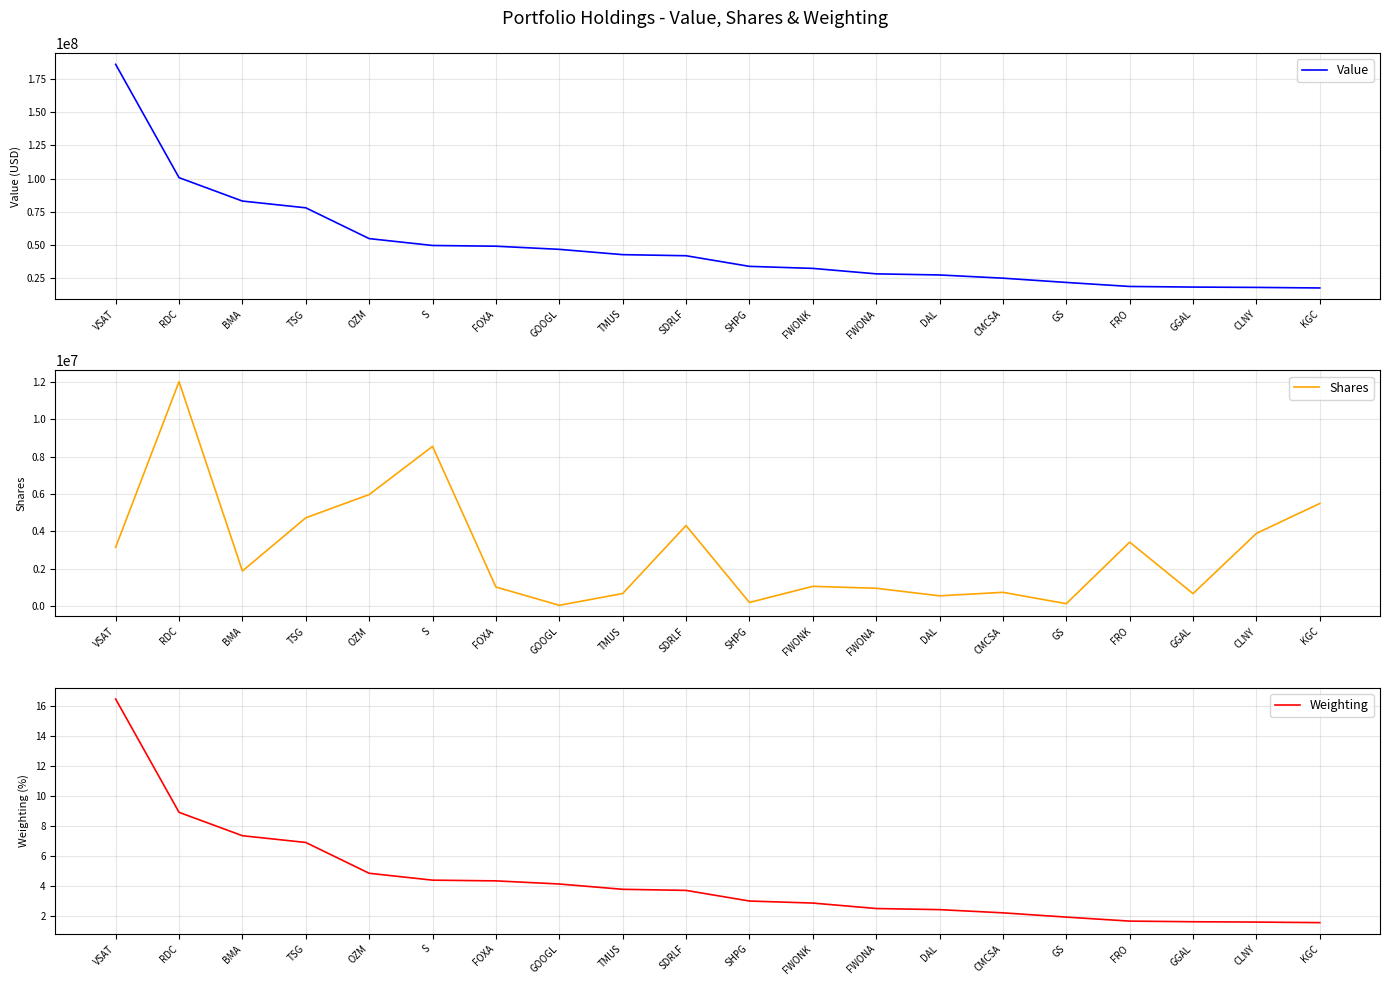

Reading left to right, what are all the values shown in this chart?

Value: VSAT=185897000.0	RDC=100712000.0	BMA=83121000.0	TSG=78044000.0	OZM=54892000.0	S=49725000.0	FOXA=49180000.0	GOOGL=46821000.0	TMUS=42830000.0	SDRLF=42020000.0	SHPG=34030000.0	FWONK=32503000.0	FWONA=28398000.0	DAL=27560000.0	CMCSA=25154000.0	GS=21937000.0	FRO=18924000.0	GGAL=18457000.0	CLNY=18207000.0	KGC=17789000.0
Shares: VSAT=3153470.0	RDC=12003808.0	BMA=1879723.0	TSG=4724237.0	OZM=5966566.0	S=8543890.0	FOXA=1022034.0	GOOGL=44806.0	TMUS=673318.0	SDRLF=4309712.0	SHPG=195528.0	FWONK=1058742.0	FWONA=955527.0	DAL=552305.0	CMCSA=738733.0	GS=131319.0	FRO=3422053.0	GGAL=669464.0	CLNY=3890327.0	KGC=5490435.0
Weighting: VSAT=16.4	RDC=8.9	BMA=7.4	TSG=6.9	OZM=4.9	S=4.4	FOXA=4.3	GOOGL=4.1	TMUS=3.8	SDRLF=3.7	SHPG=3.0	FWONK=2.9	FWONA=2.5	DAL=2.4	CMCSA=2.2	GS=1.9	FRO=1.7	GGAL=1.6	CLNY=1.6	KGC=1.6